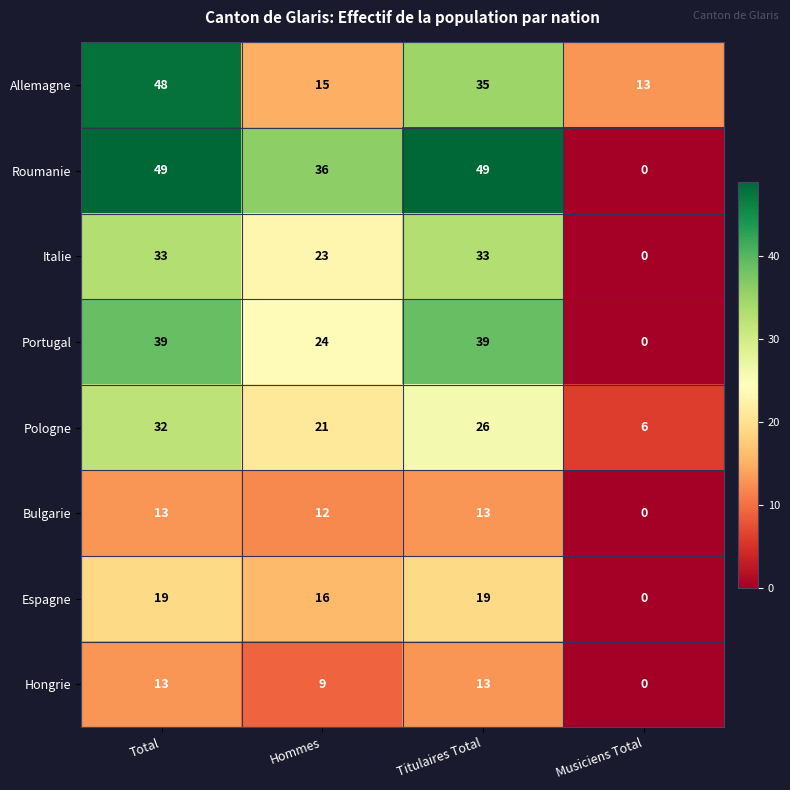

At which category is the sum across all series the highest?

Total